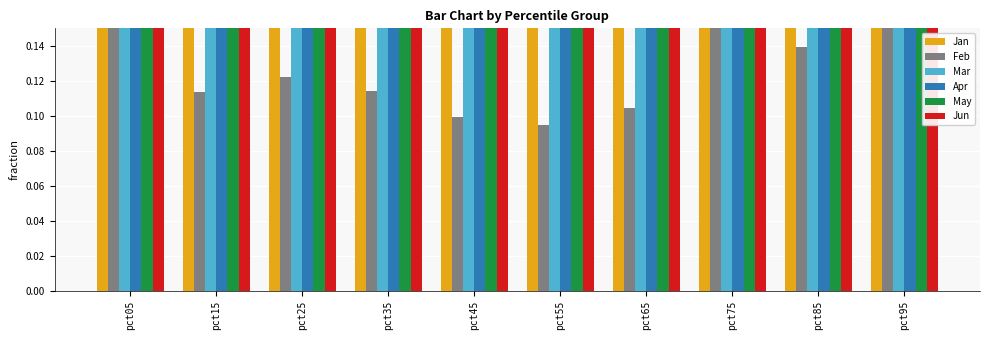

How many data points does each series have?

10